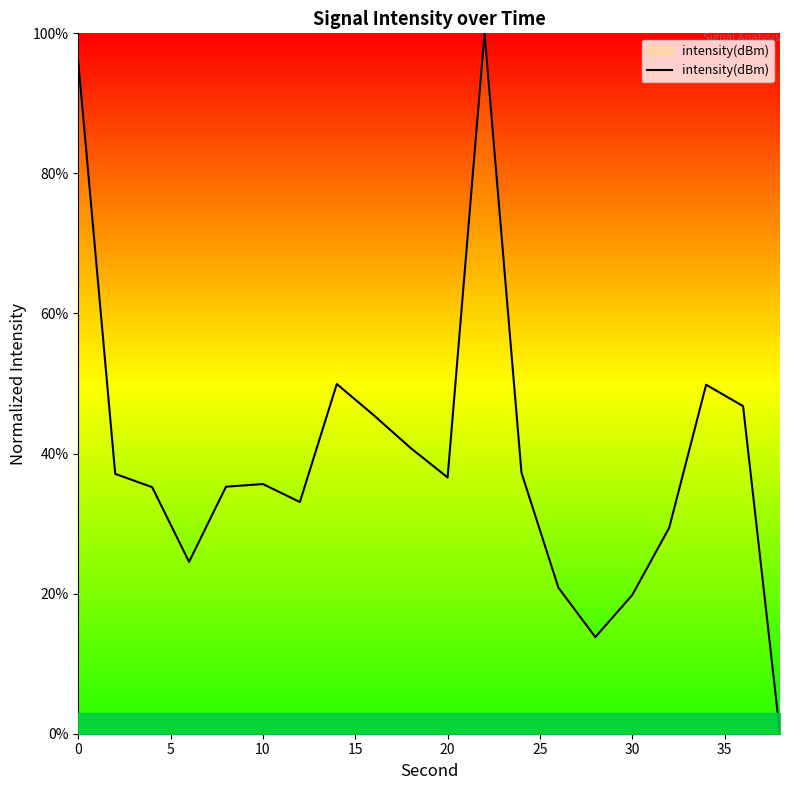

What is the greatest value displayed?

100.0